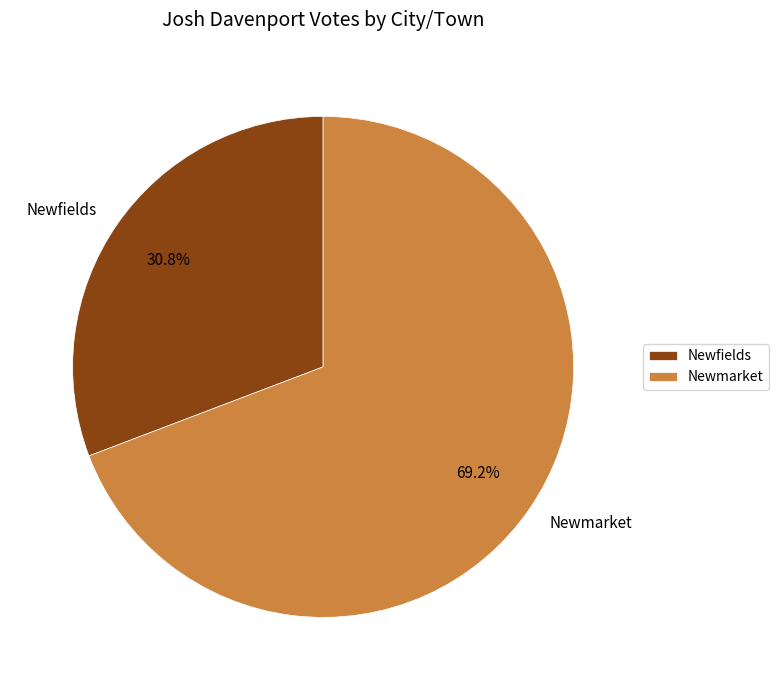

Which has a higher value, Newmarket or Newfields?

Newmarket